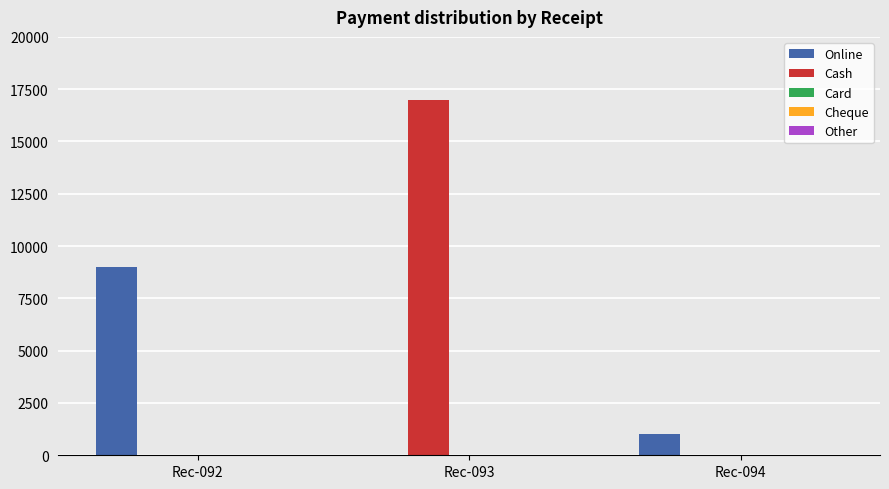

Where is Online nearest to the value 4500?

Rec-094